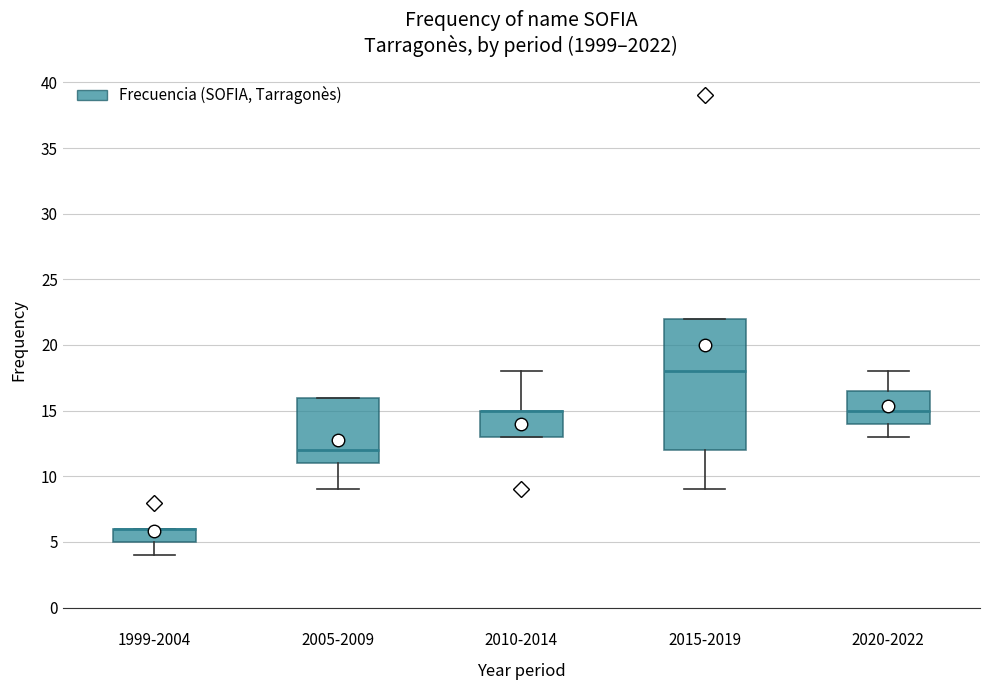

Where does the lower whisker of the box for 2015-2019 end on the y-axis? The values are not printed on the chart, so give them approximately, as read against the axis.

9.0